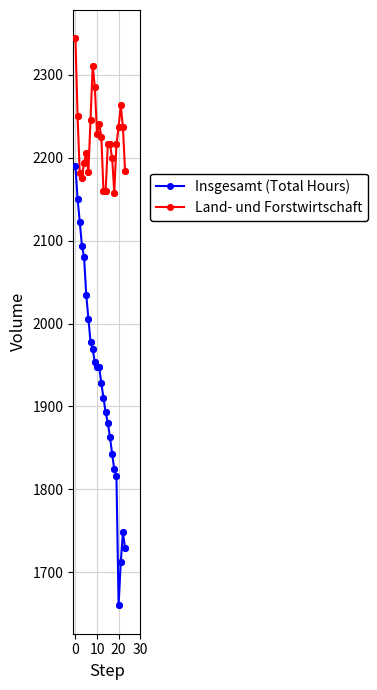

Which series has the largest range (max minus min)?

Insgesamt (Total Hours)